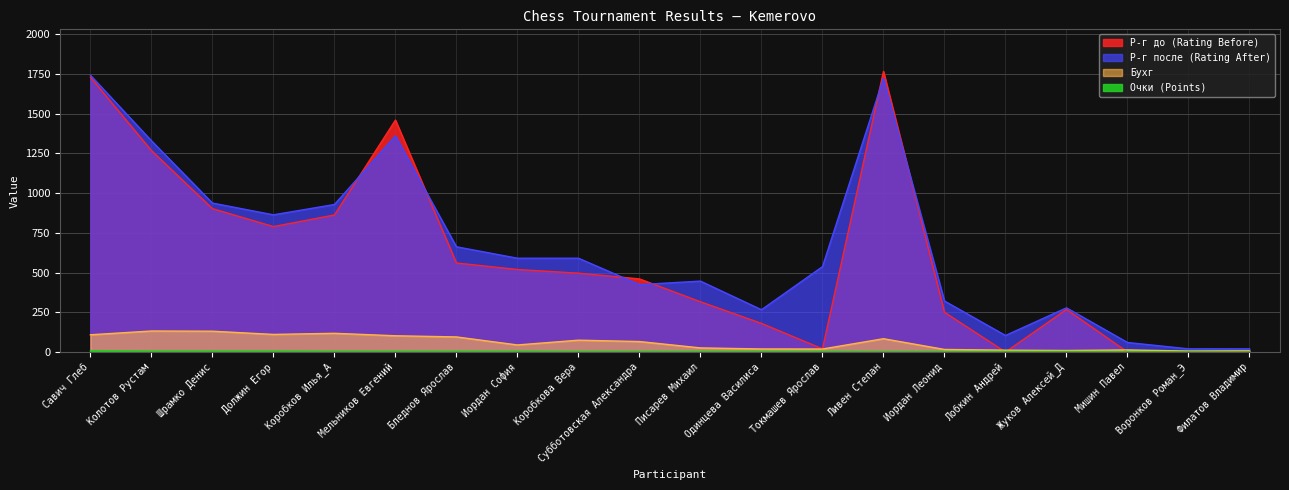

What is the difference between the maximum and minimum values in the Р-г после (Rating After) series?

1721.0